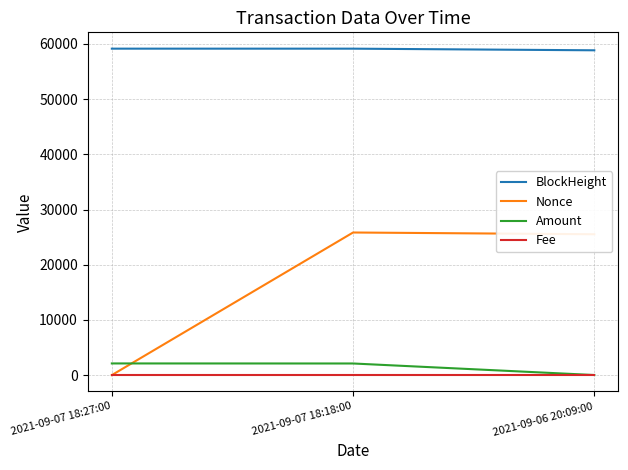

Which series has the widest spread of values?

Nonce